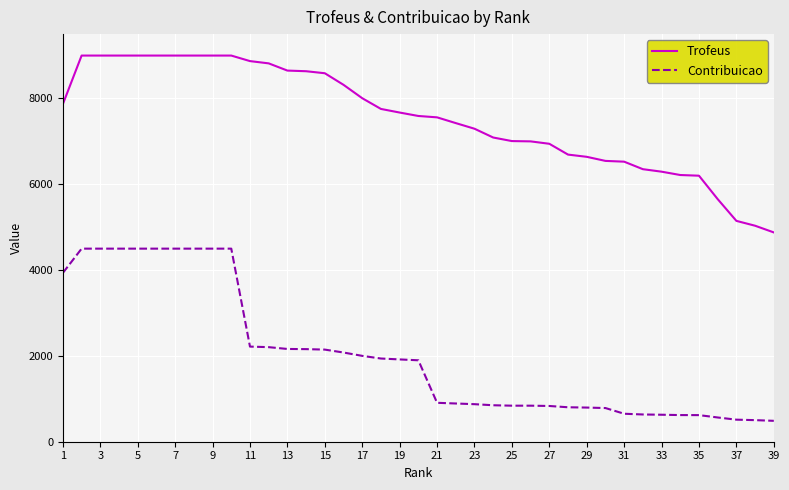

Which series has the largest total across all categories?

Trofeus